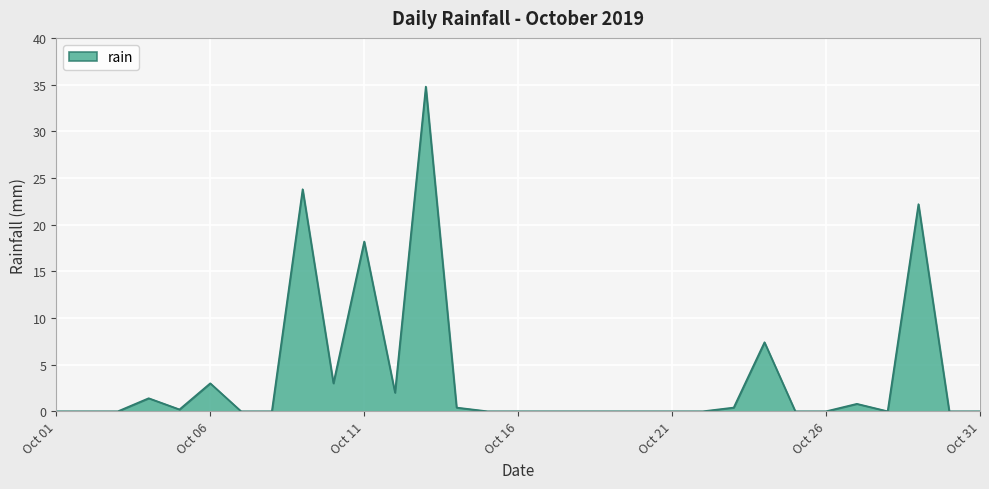

What is the difference between the maximum and minimum values?

34.8